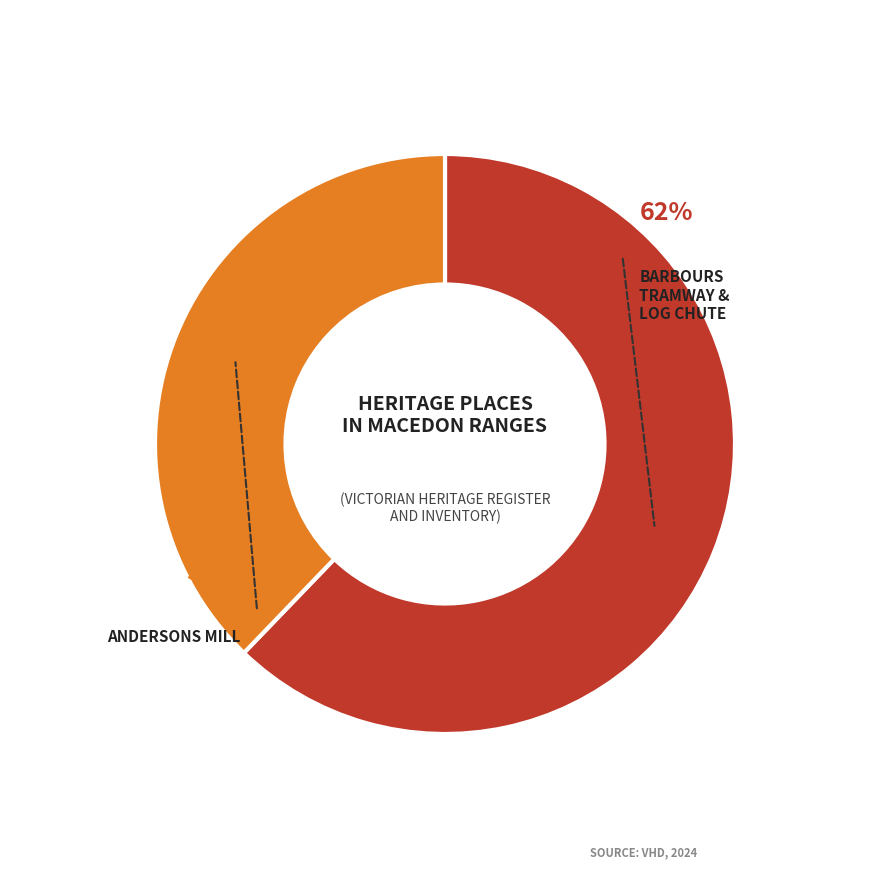

Count the number of slices in the pie.

2